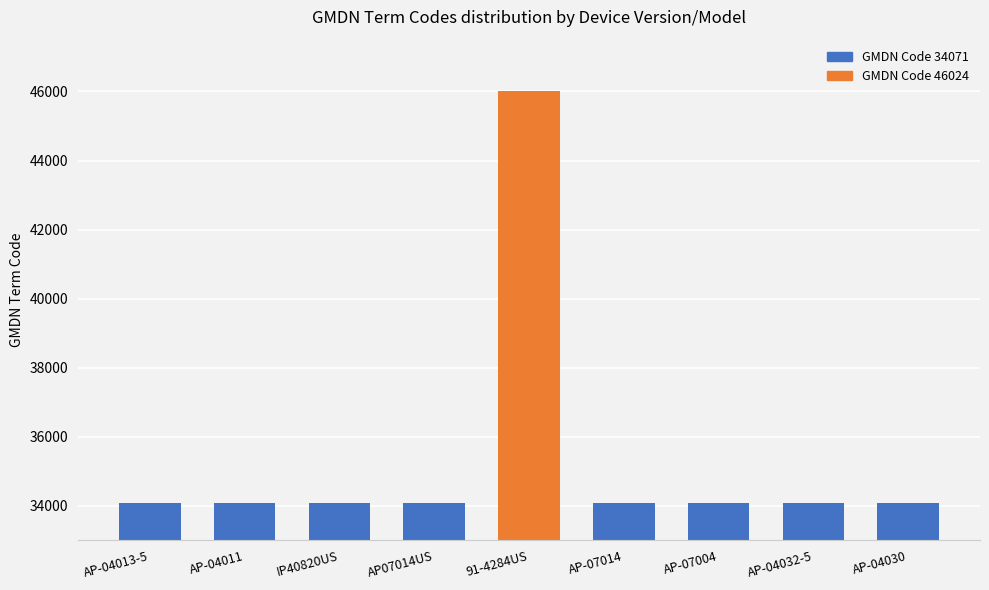

Are the bars horizontal?

No